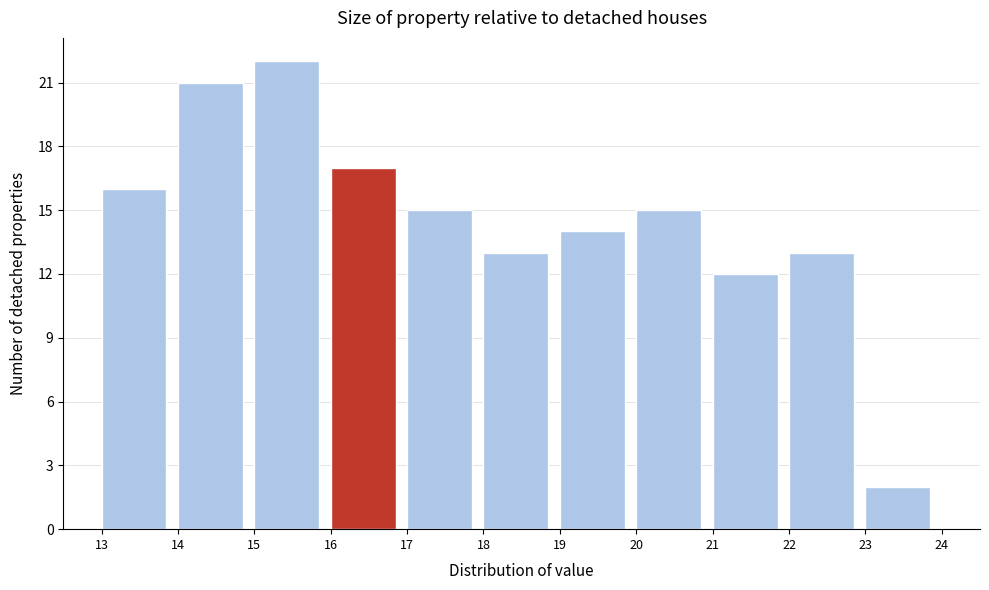

Reading left to right, list every bar in this chart as the range it spans on the x-axis followed by its height. The values are not printed on the chart, so give them approximately, as read against the axis.

13 to 14: 16
14 to 15: 21
15 to 16: 22
16 to 17: 17
17 to 18: 15
18 to 19: 13
19 to 20: 14
20 to 21: 15
21 to 22: 12
22 to 23: 13
23 to 24: 2